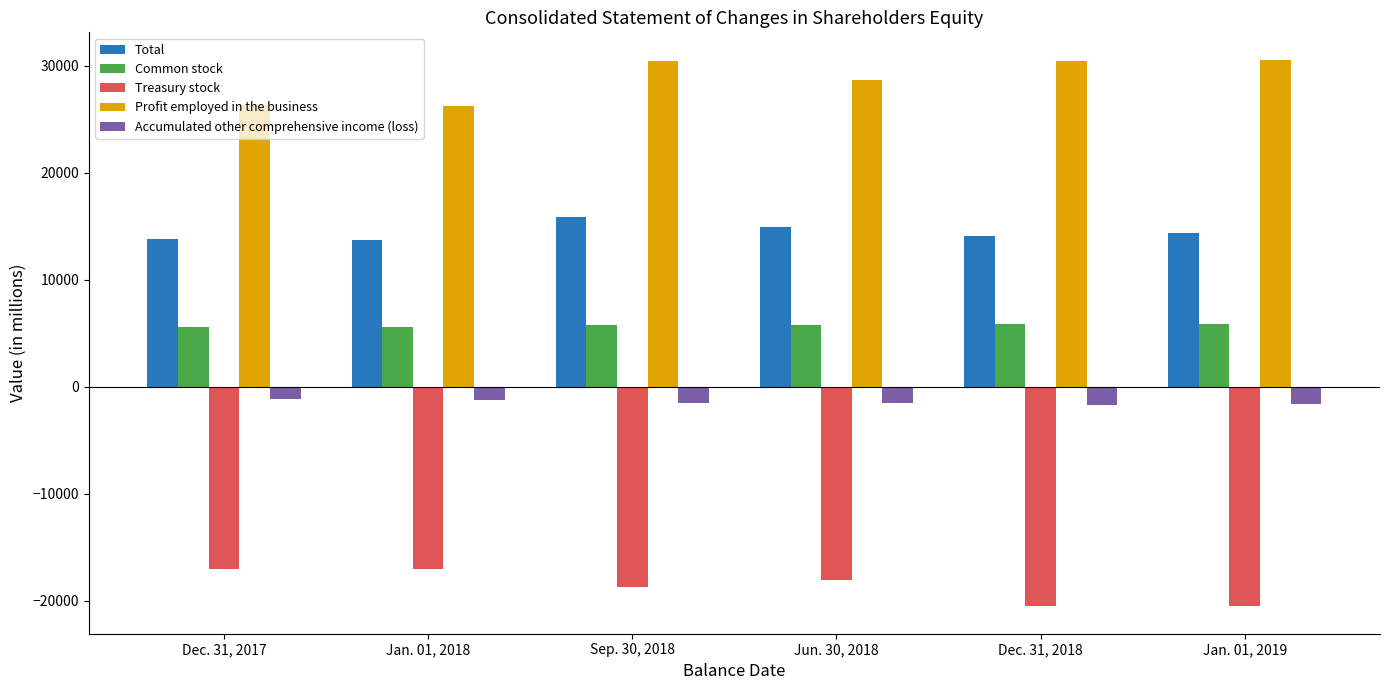

What is the spread (max minus min) of values at Jan. 01, 2018?

43270